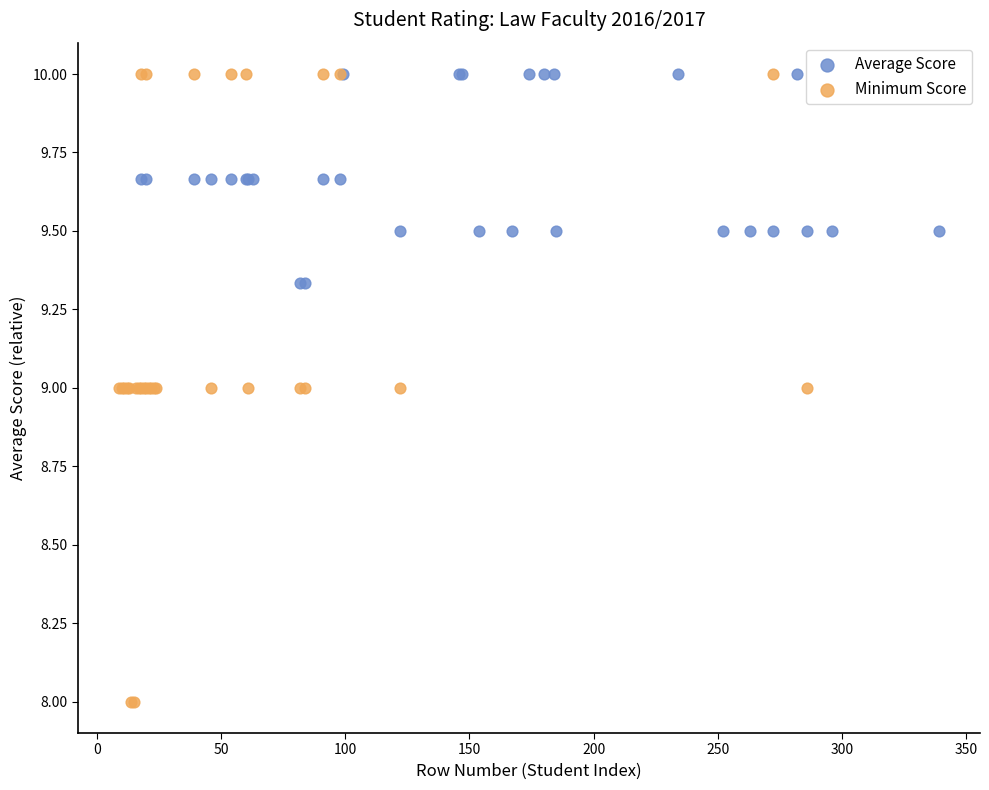

Which series has the largest Y range (max minus min)?

Minimum Score